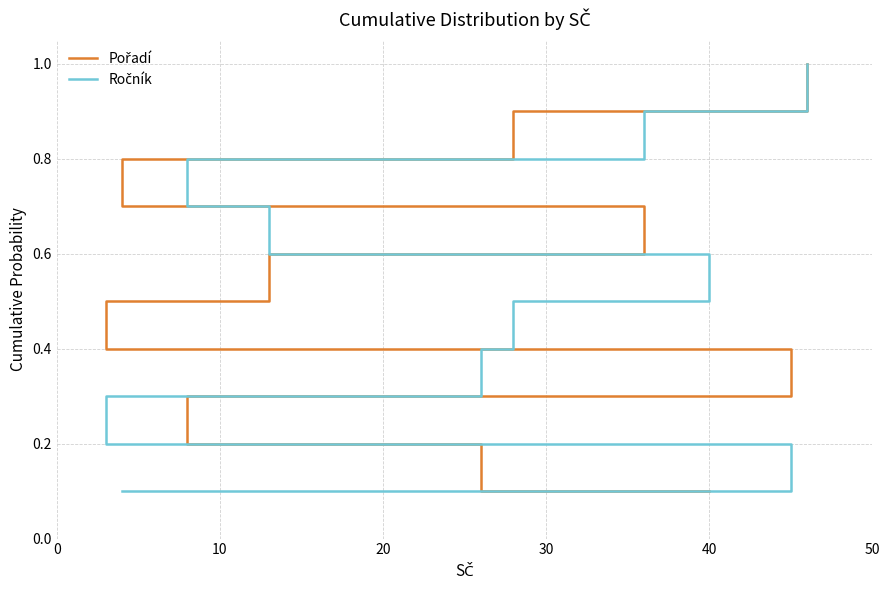

The value of Pořadí at 30 is 0.3. True or false?

False